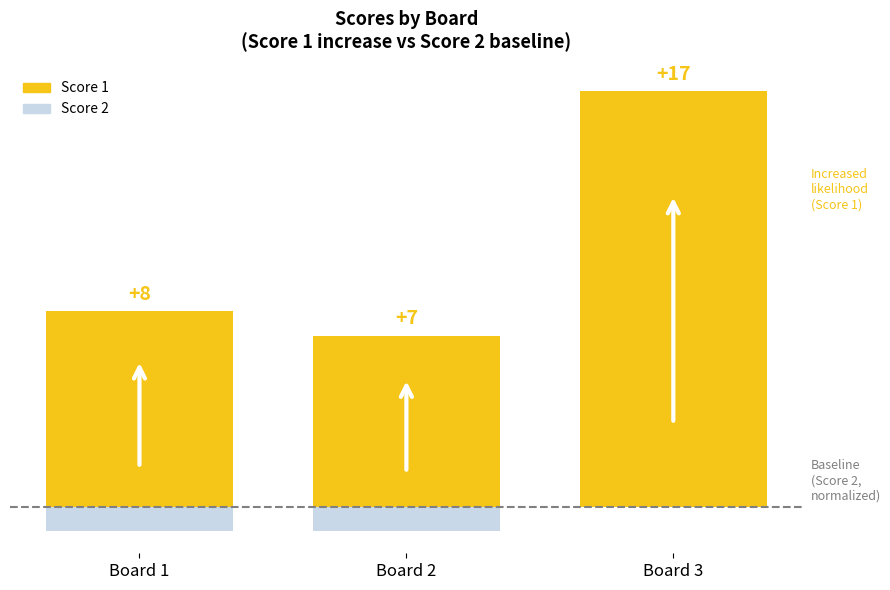

List the labels in order of Score 1 value, largest first.

Board 3, Board 1, Board 2